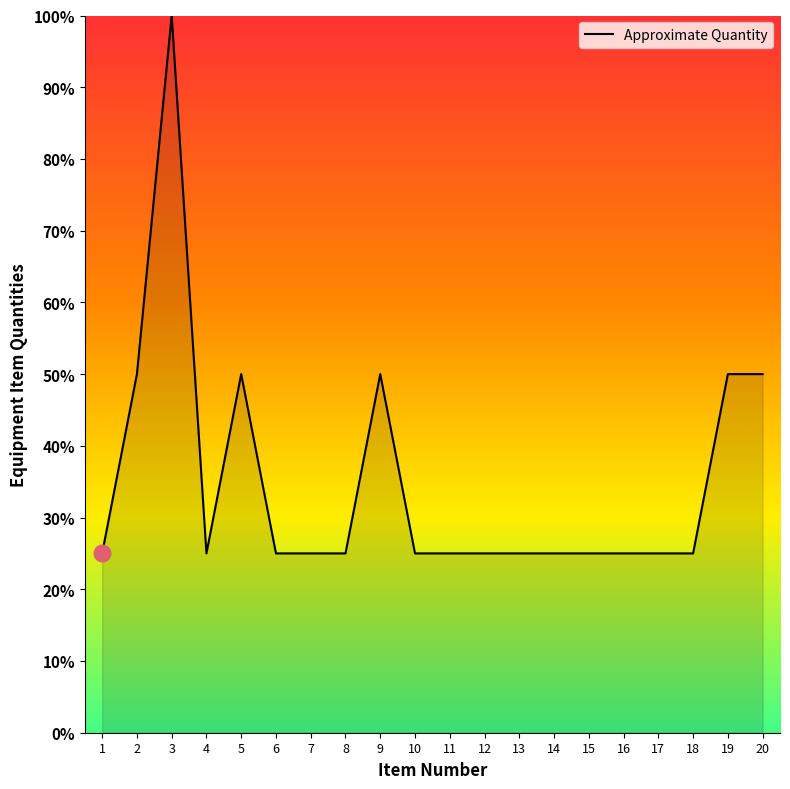

Does the chart display data point markers on the line(s)?

No